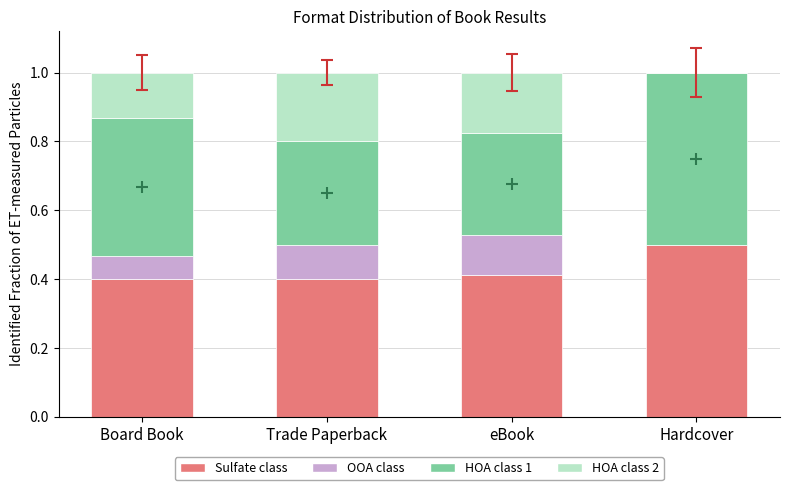

What is the difference between the maximum and minimum values in the Sulfate class series?

0.1